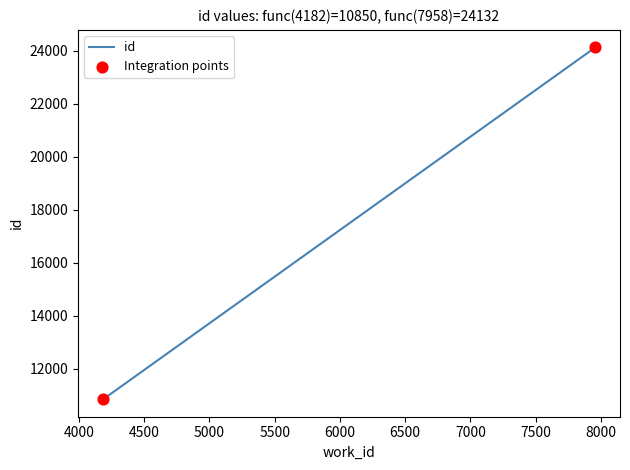

Approximately how many times larger is the value at 7957 compared to 7958?

1.0